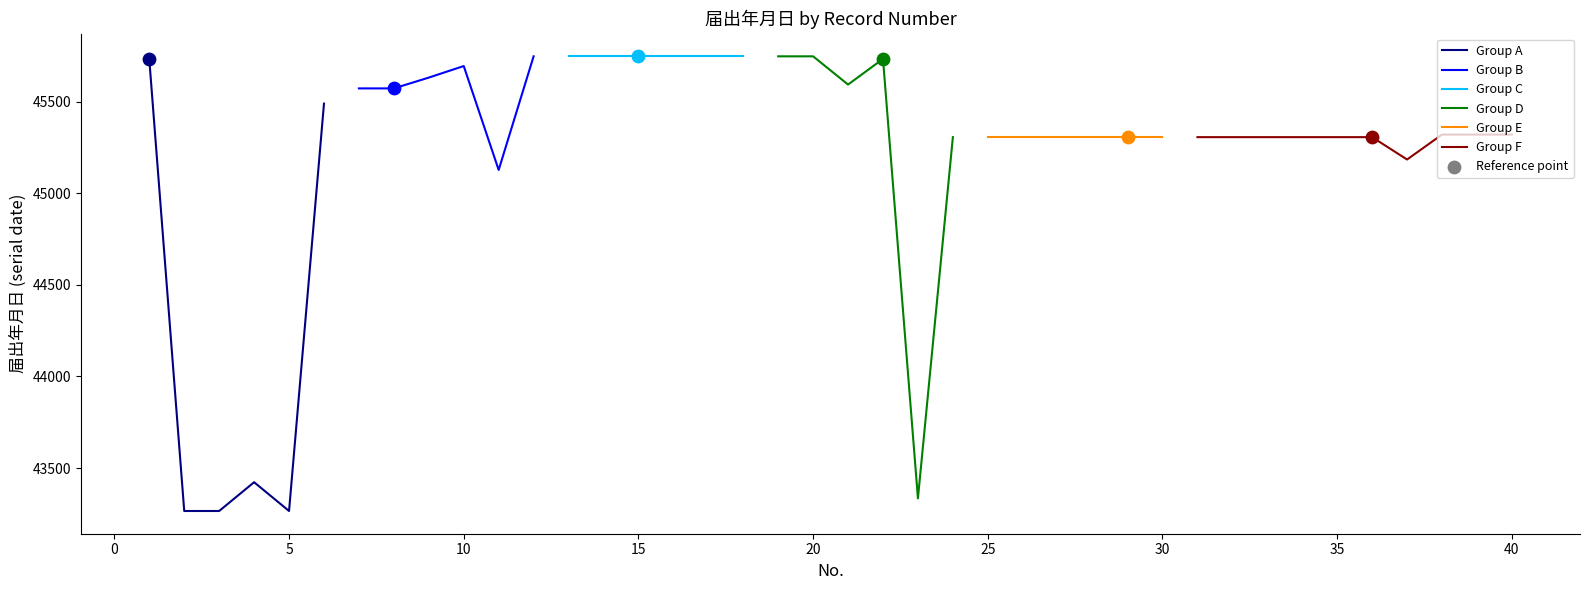

What is the ratio of the value at 5 to the value at 10?

0.9